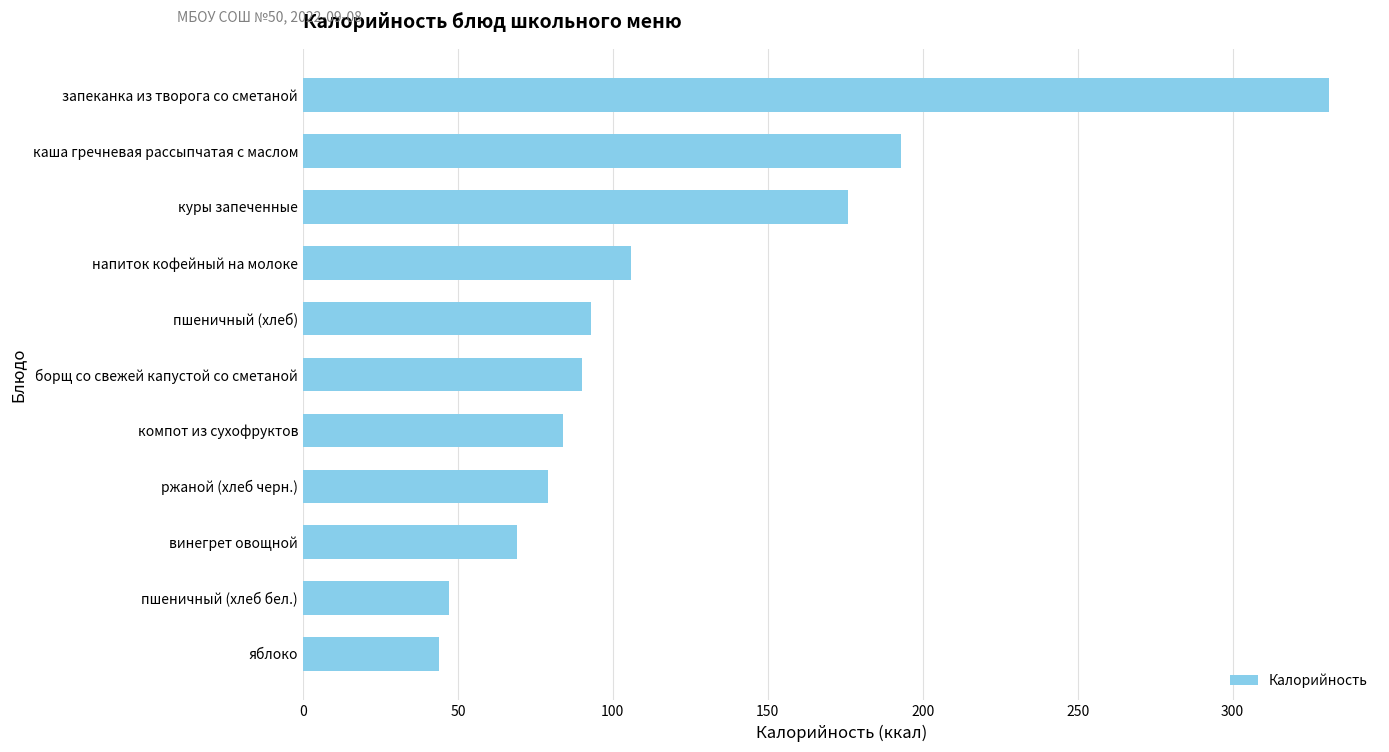

What is the average value?

119